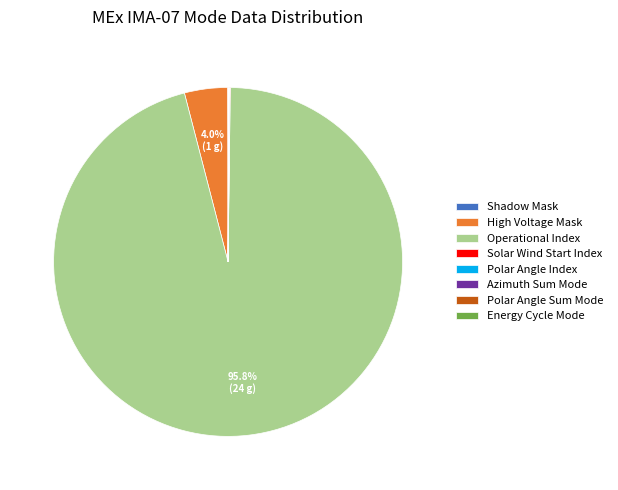

Does Operational Index account for over 50% of the chart?

Yes